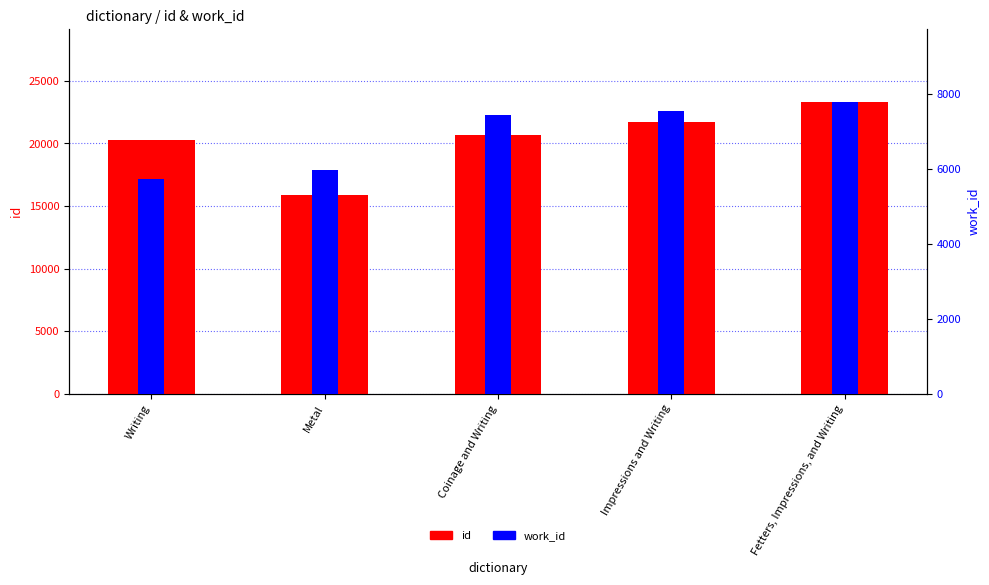

At which label does id first exceed 20646?

Impressions and Writing